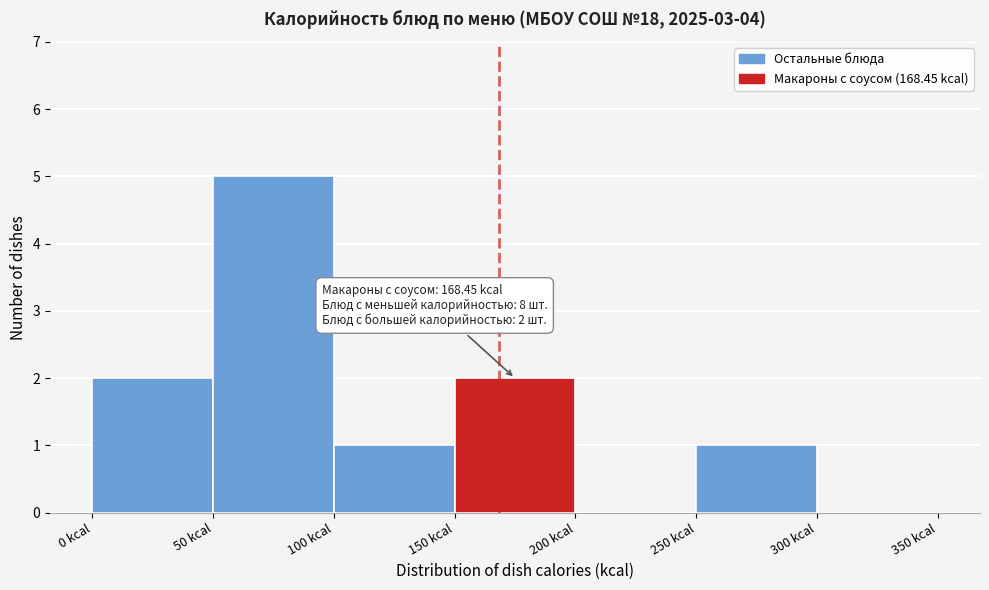

Which range on the x-axis has the tallest bar?

50 to 100